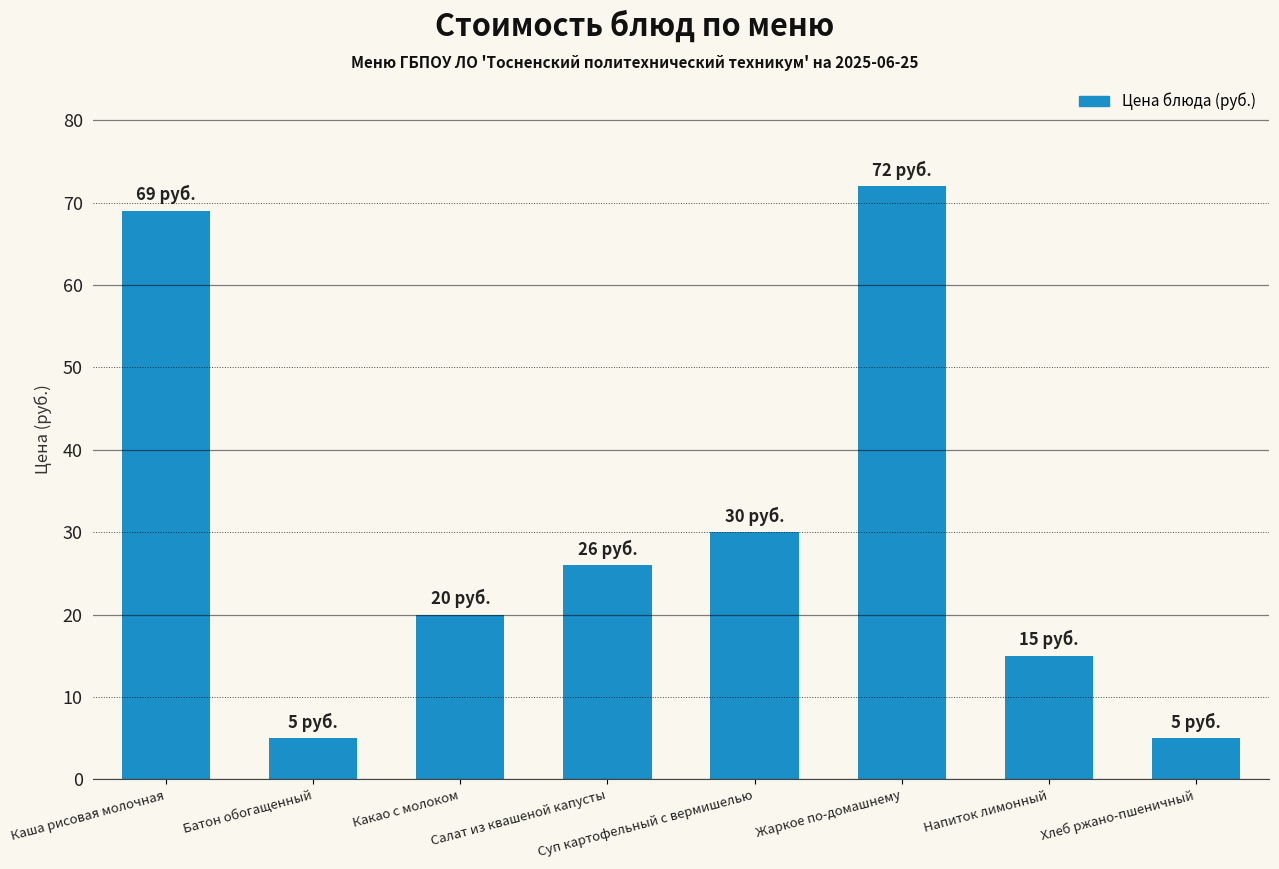

Are the bars grouped side by side (vs. stacked)?

No